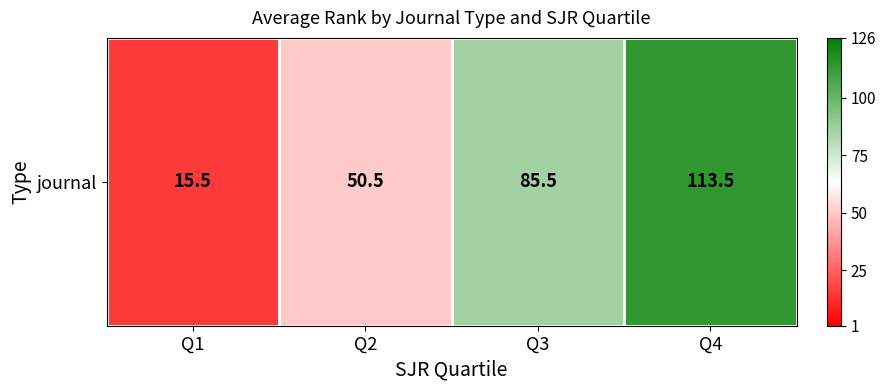

Rank the categories by value from highest to lowest.

Q4, Q3, Q2, Q1